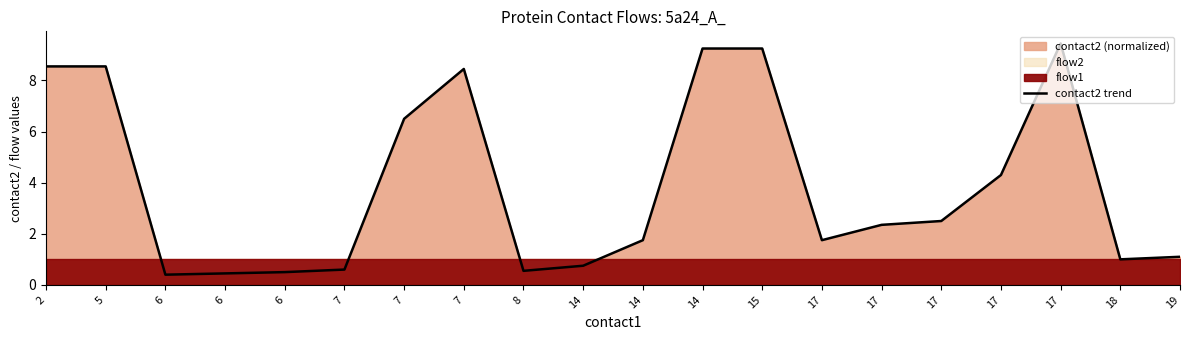

How many values are below 2?

10